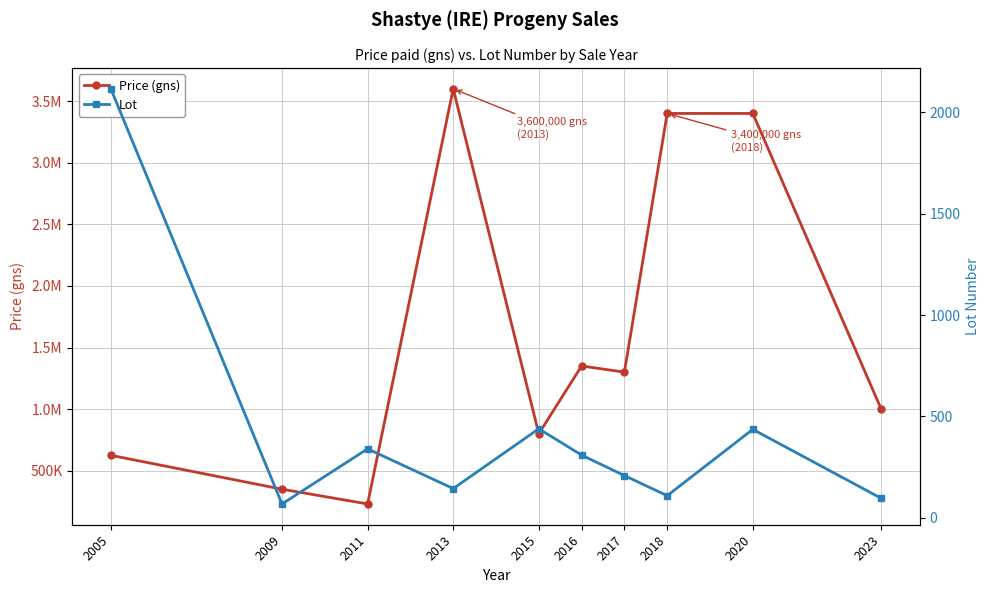

True or false: Price (gns) has more than 2 points higher than both neighbors.

False